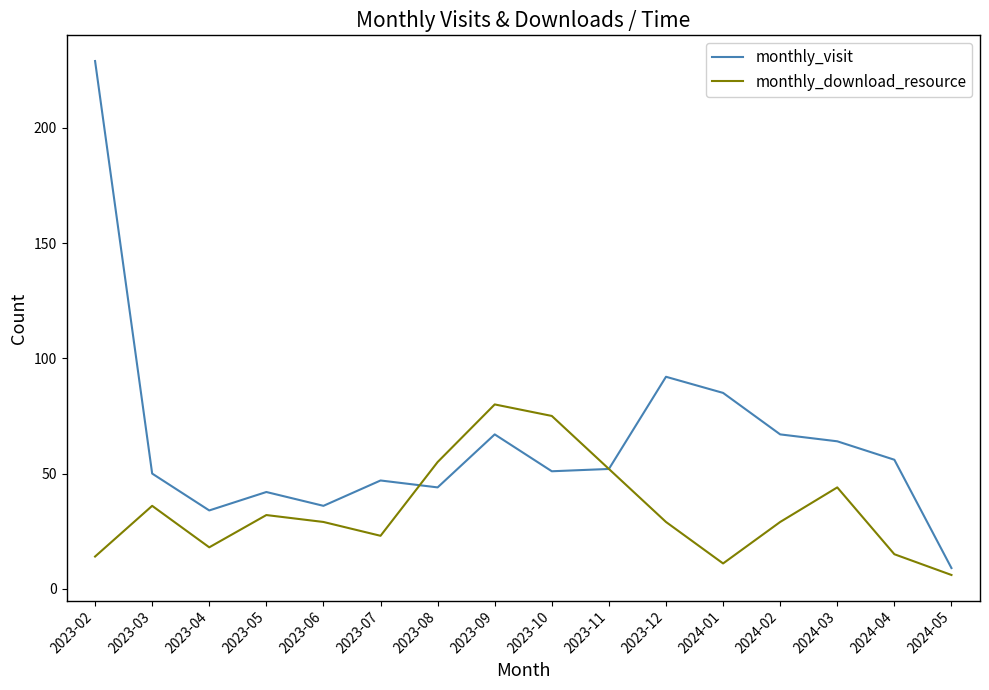

Which category has the lowest value across all series?

2024-05